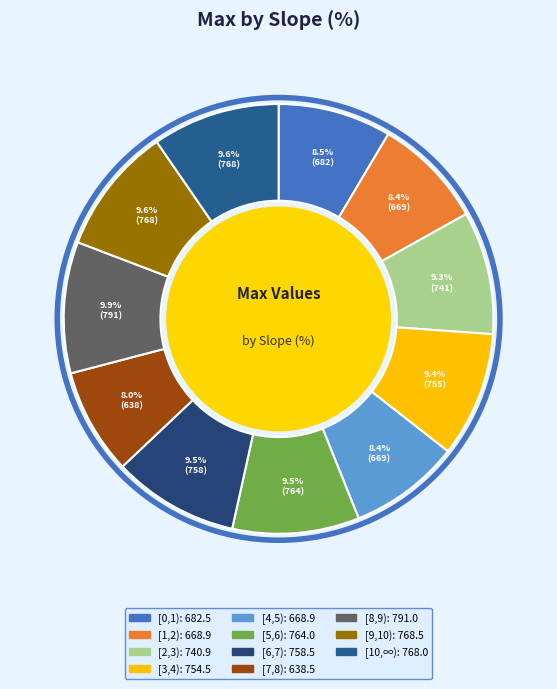

Between [1,2) and [7,8), which is larger?

[1,2)